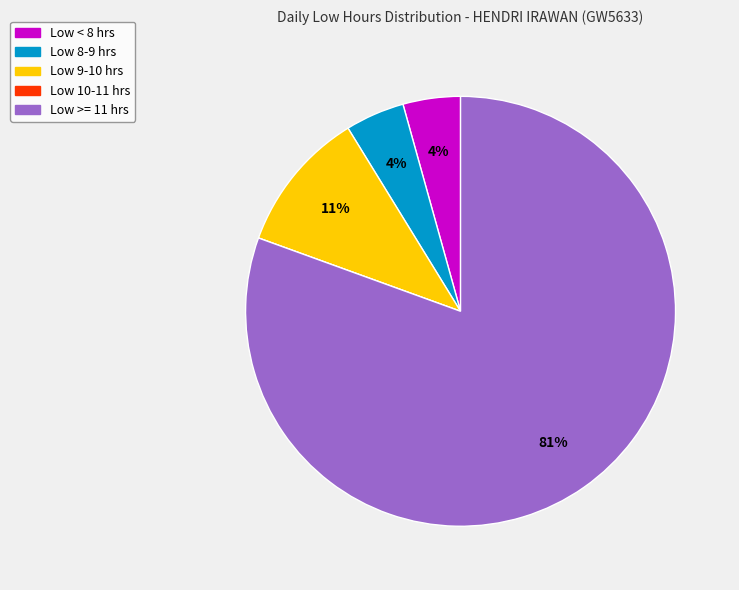

To the nearest percent, what is the average slice percentage?

20%